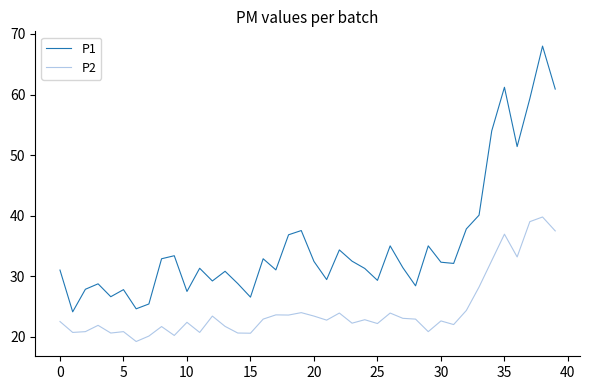

What is the difference between the maximum and minimum values in the P2 series?

20.6